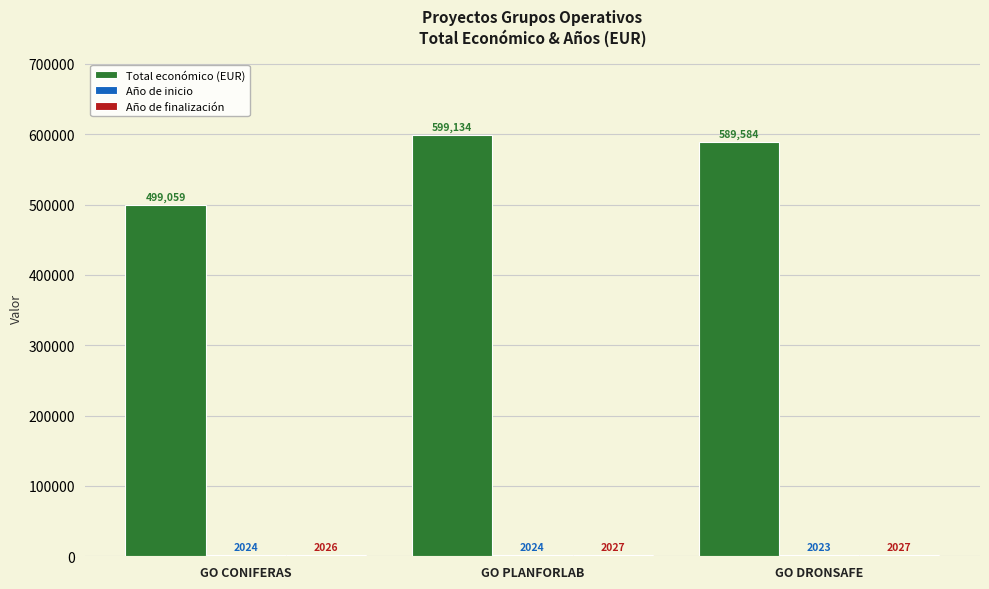

Which series has the largest total across all categories?

Total económico (EUR)